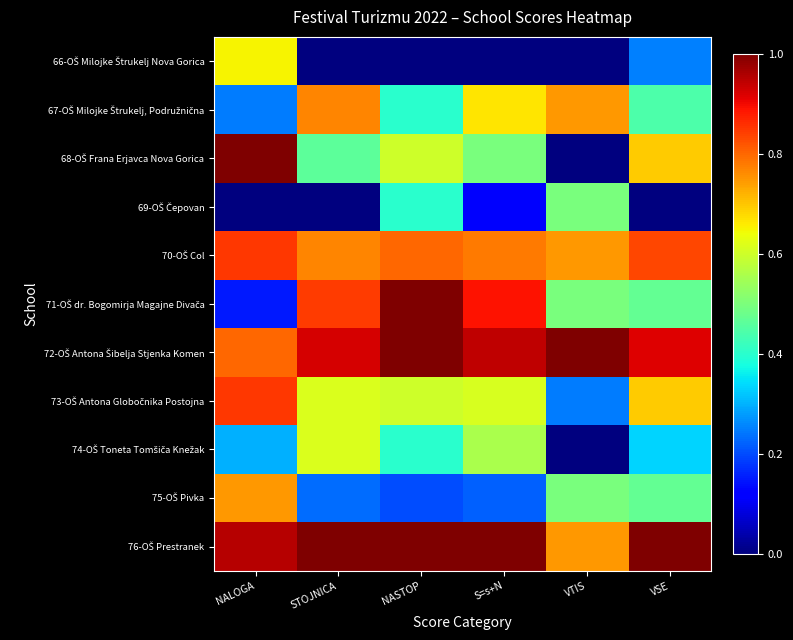

Between STOJNICA and VSE, which series saw the biggest shift?

71-OŠ dr. Bogomirja Magajne Divača